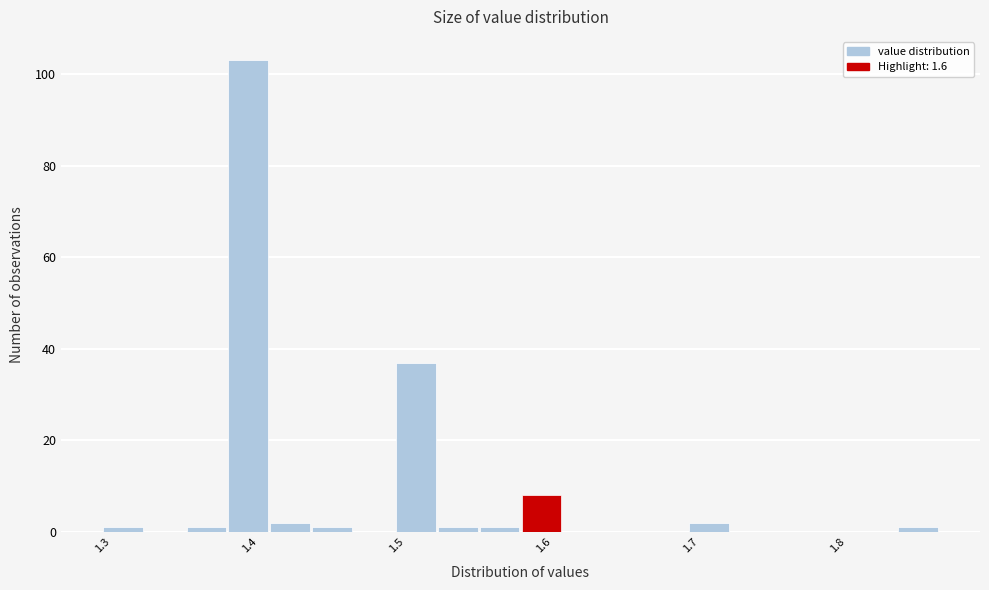

Around what value on the x-axis is the tallest bar? Give the approximate position of its centre, as read against the axis.

1.40